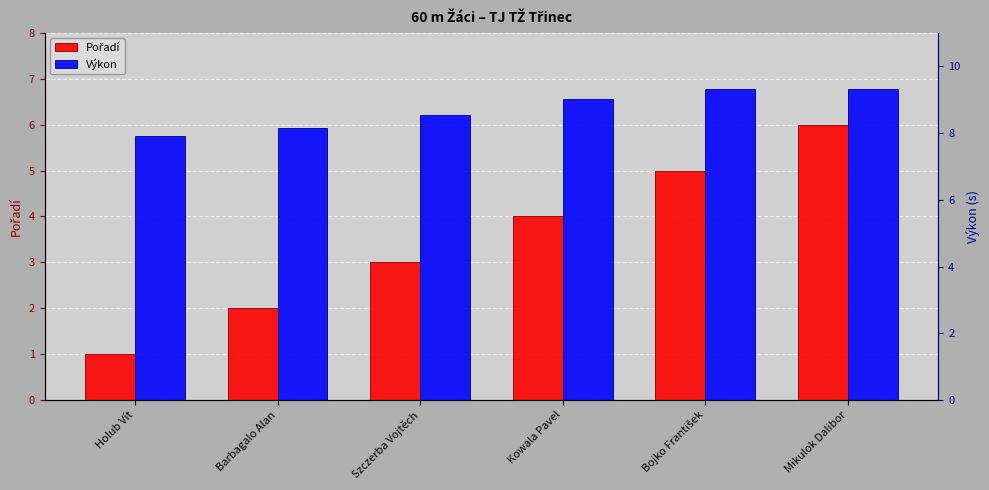

List the series in order of their peak value, lowest first.

Pořadí, Výkon